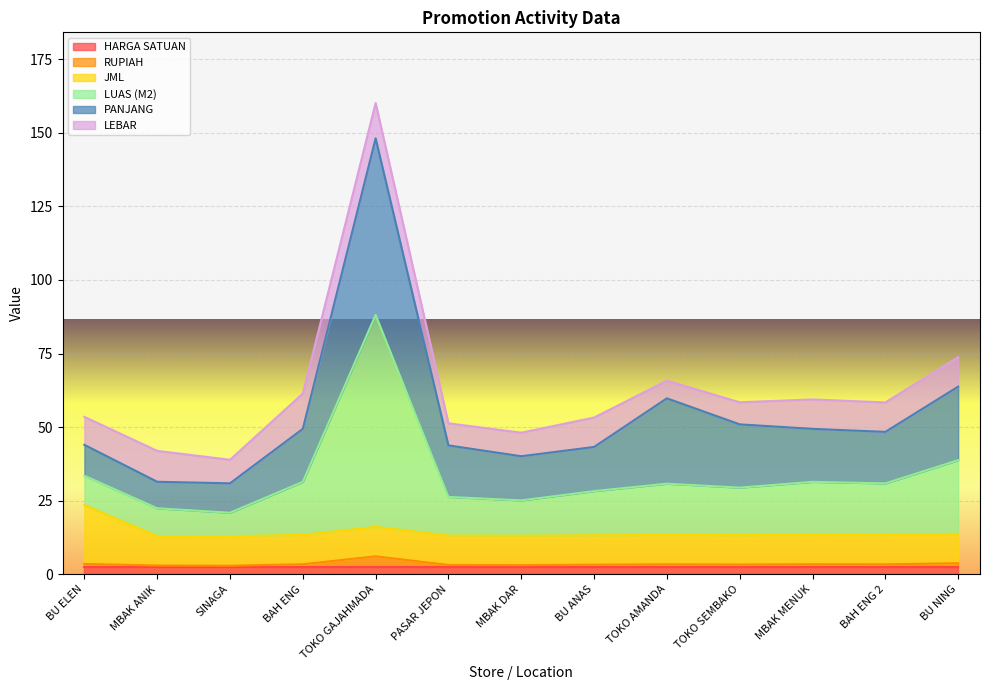

At which category does PANJANG reach its first local peak?

TOKO GAJAHMADA